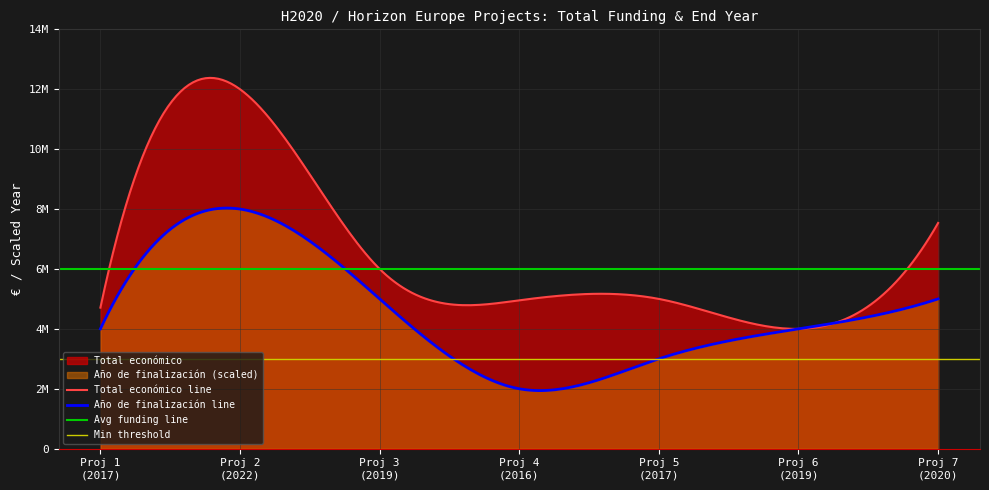

Which category has the lowest value across all series?

2016